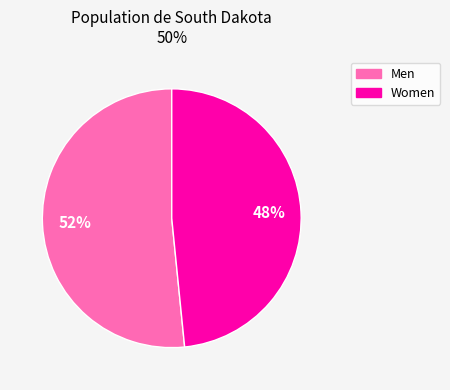

Count the number of slices in the pie.

2